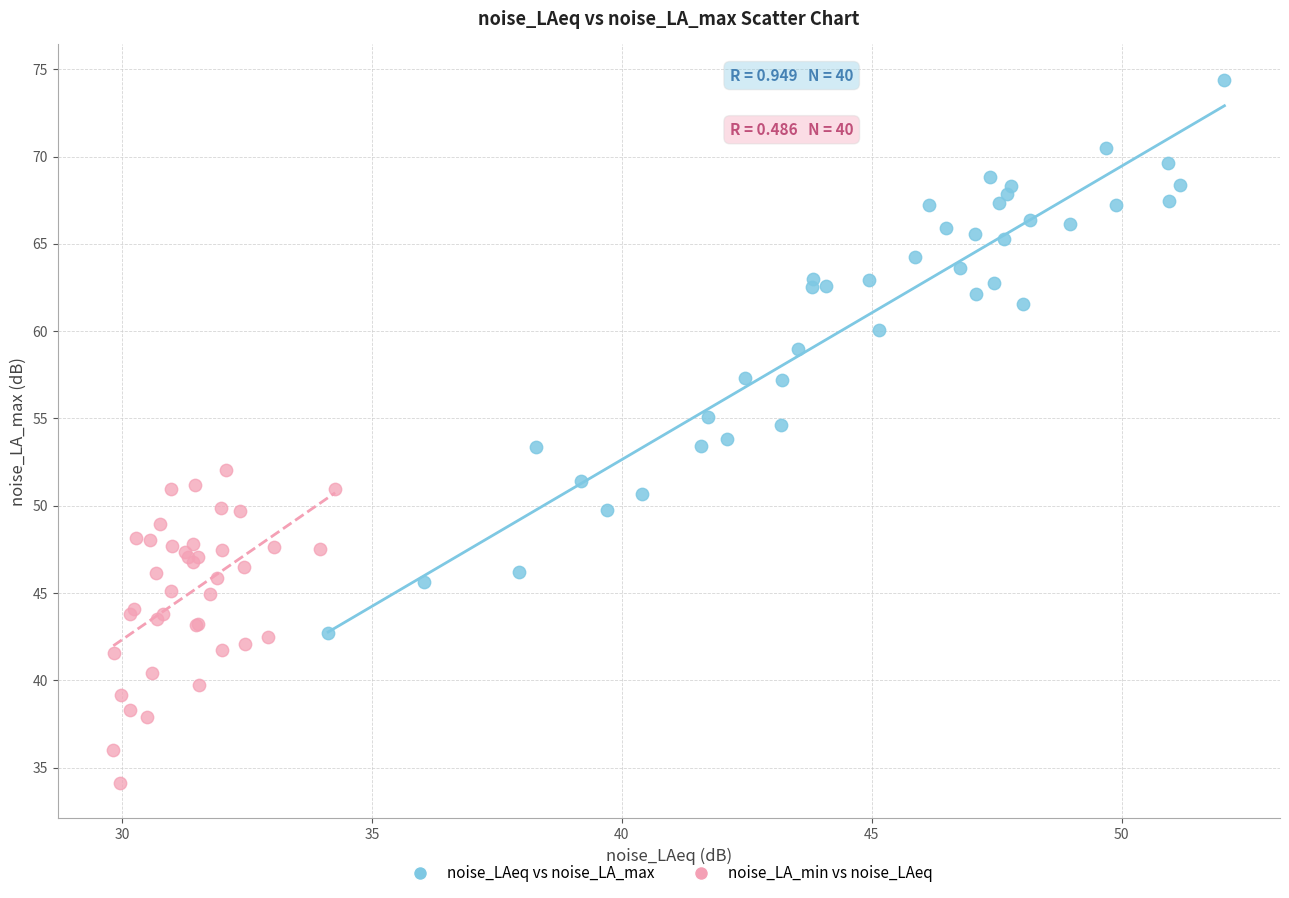

Which series contains the lowest Y value?

noise_LA_min vs noise_LAeq